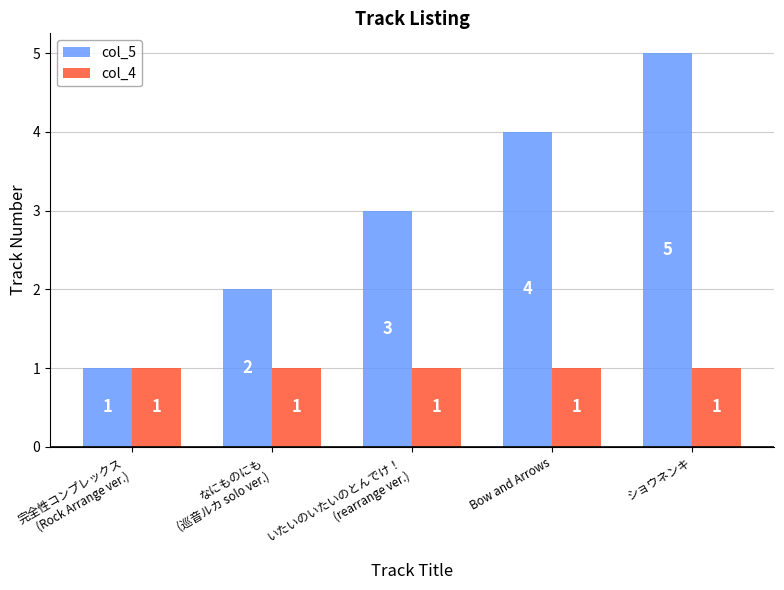

Reading right to left, list all the values displayed in this chart.

col_5: 5	4	3	2	1
col_4: 1	1	1	1	1